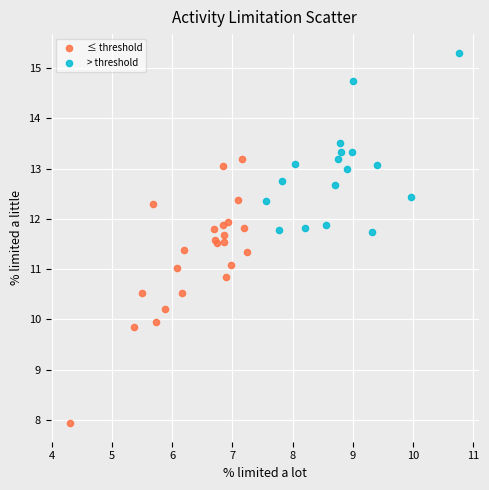

Which series contains the lowest Y value?

≤ threshold